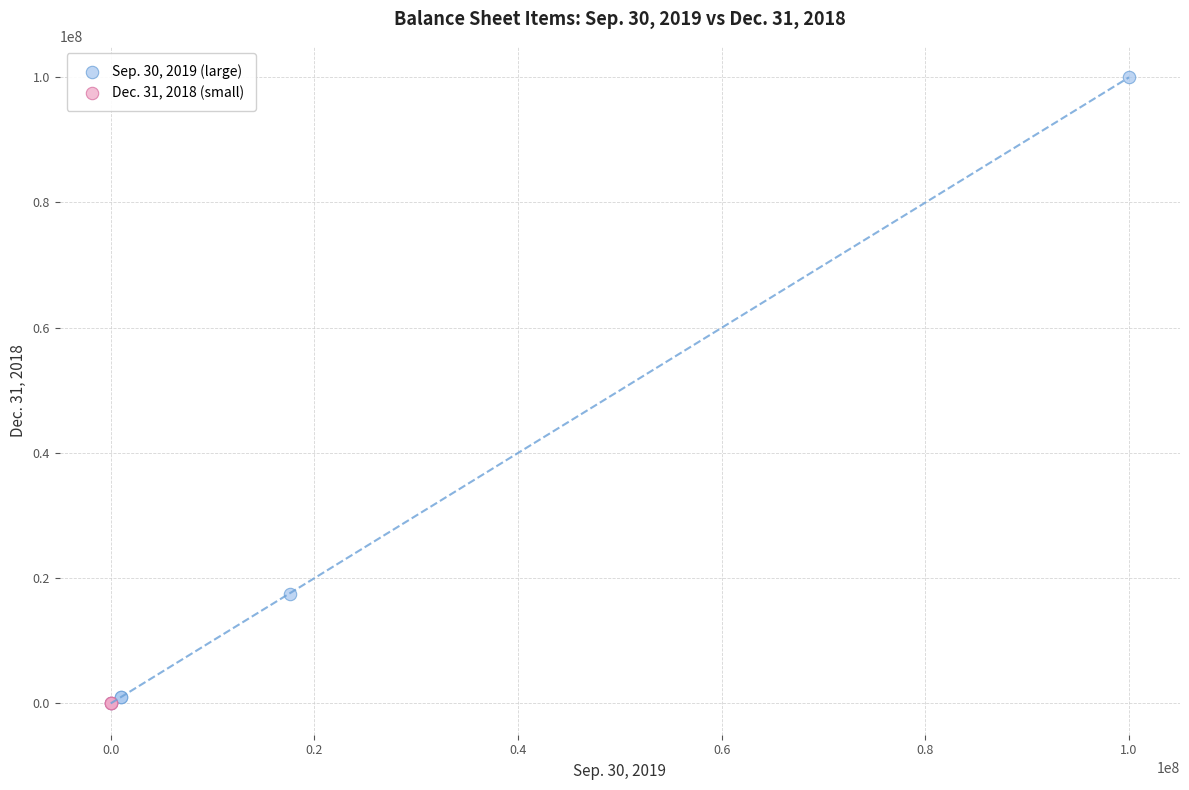

Which series has the largest Y range (max minus min)?

Sep. 30, 2019 (large)